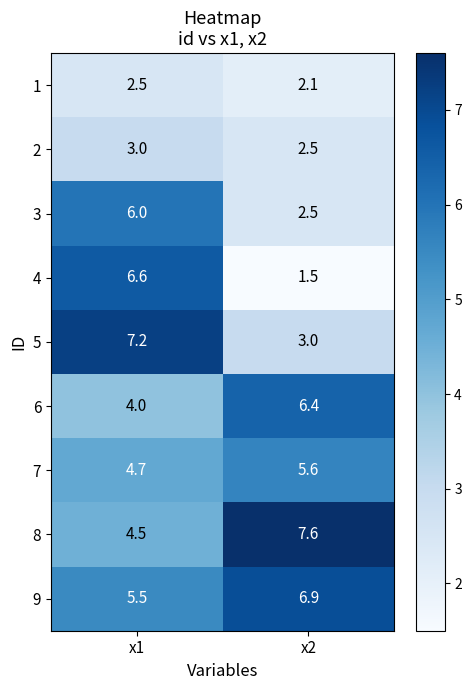

Which series has the largest total across all categories?

9